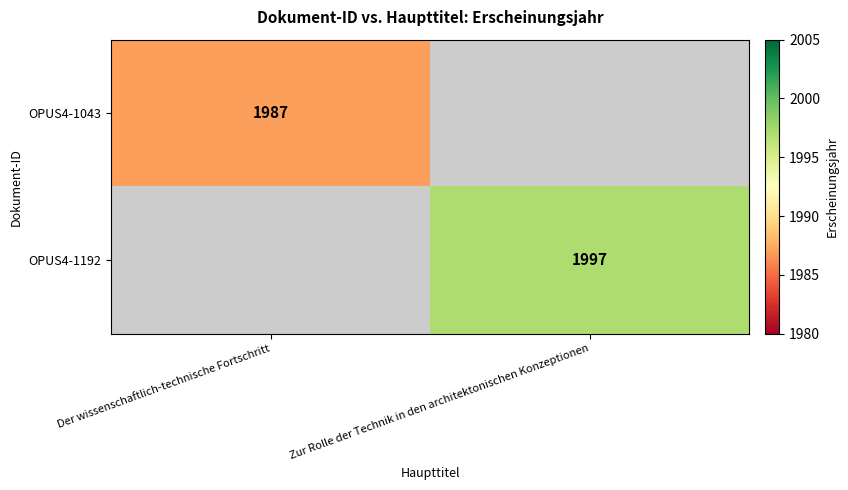

Is it true that OPUS4-1043 equals 1987 at Der wissenschaftlich-technische Fortschritt?

True